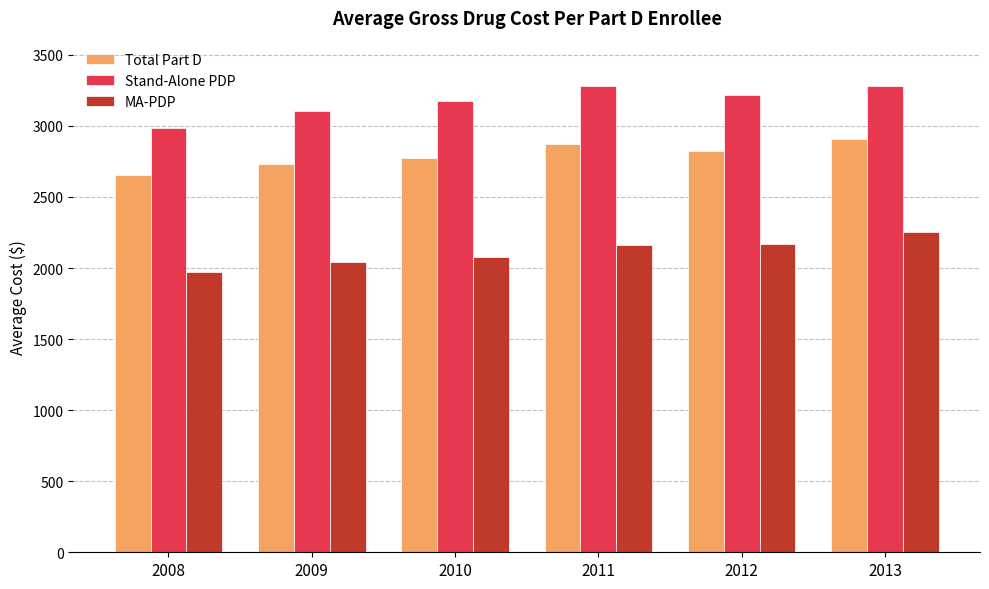

Which series has the widest spread of values?

Stand-Alone PDP